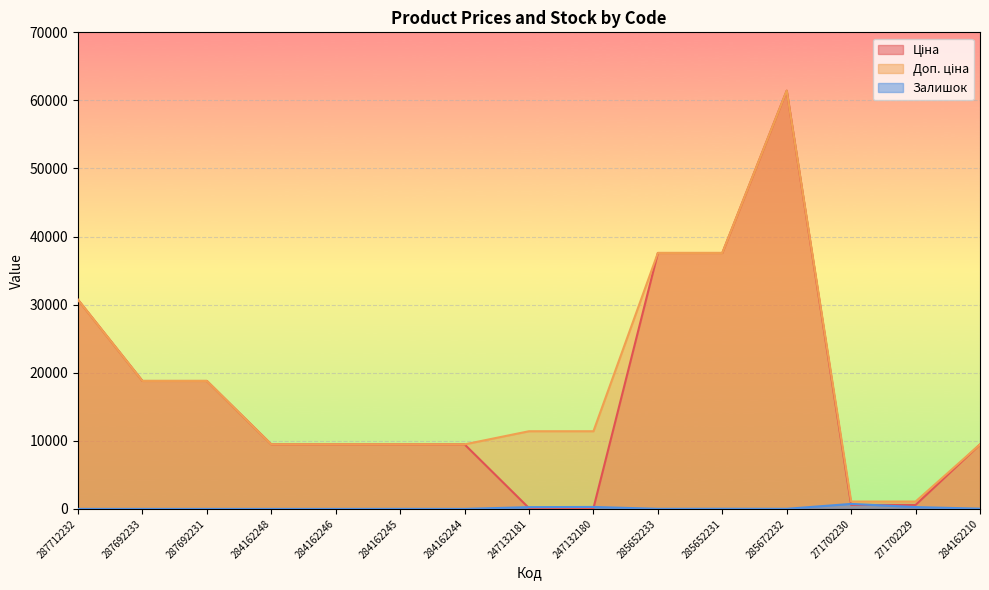

True or false: Залишок has a value of 13.0 at 285652233.

True